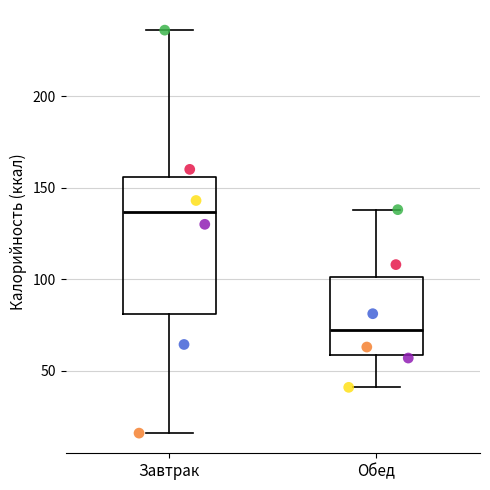

Which box's median line is the highest?

Завтрак